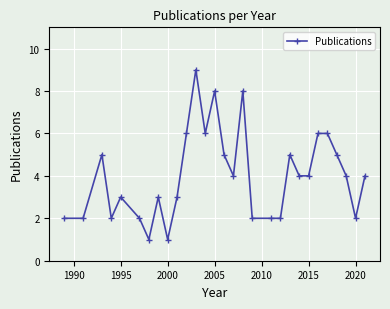

What is the greatest value displayed?

9